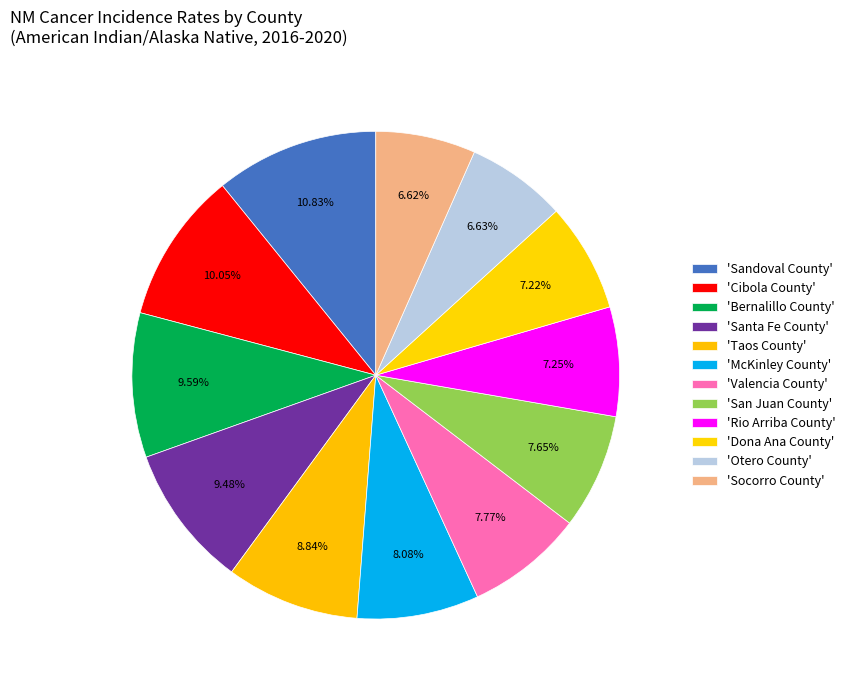

To the nearest percent, what is the difference between the largest and smallest slice percentages?

4%